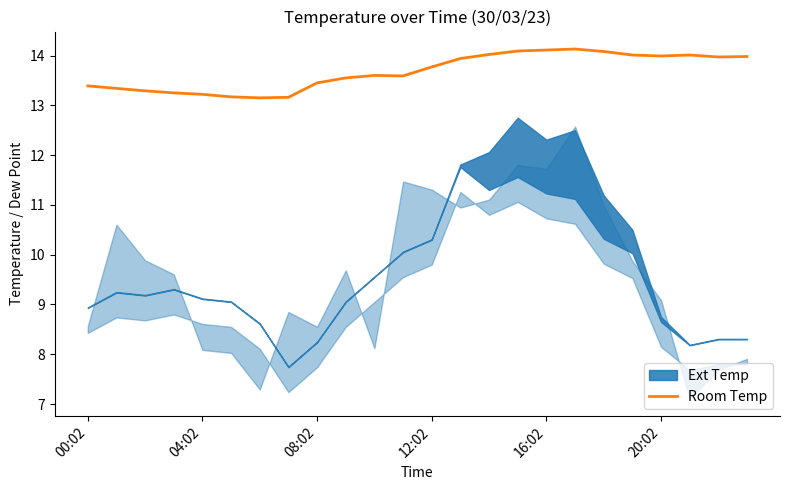

The value of Room Temp at 08:02 is 4.7. True or false?

False